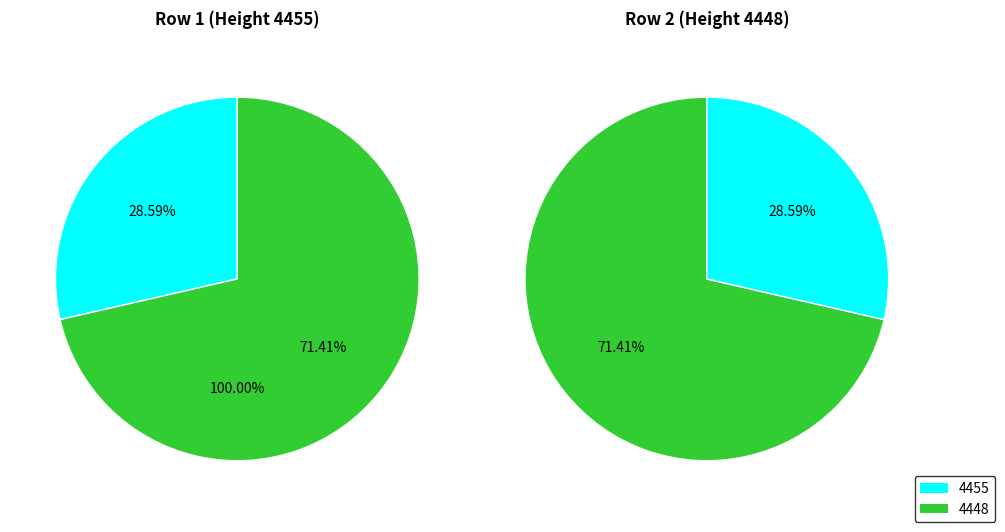

How many segments does this pie chart have?

2